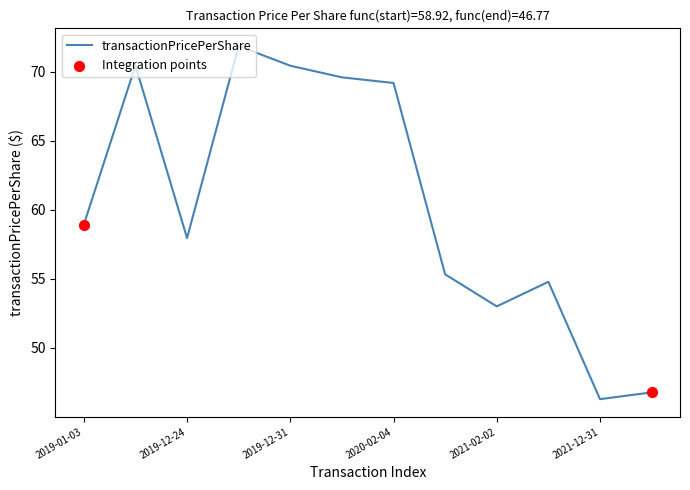

What is the maximum value shown in the chart?

71.9